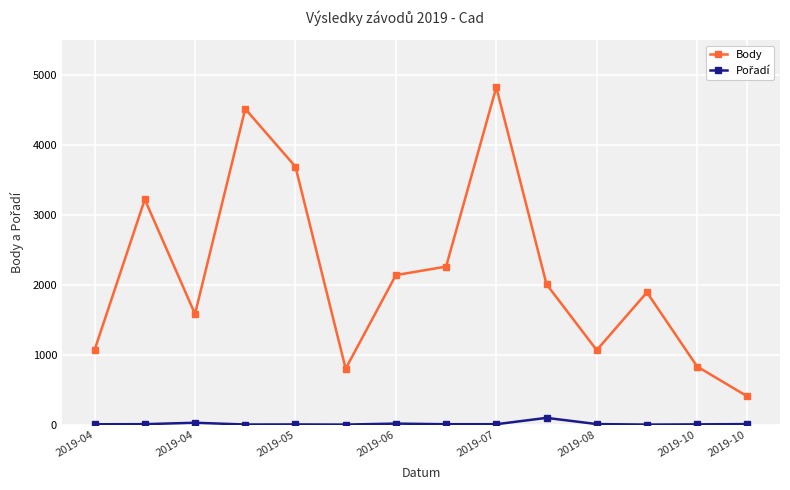

What is the greatest value displayed?

4824